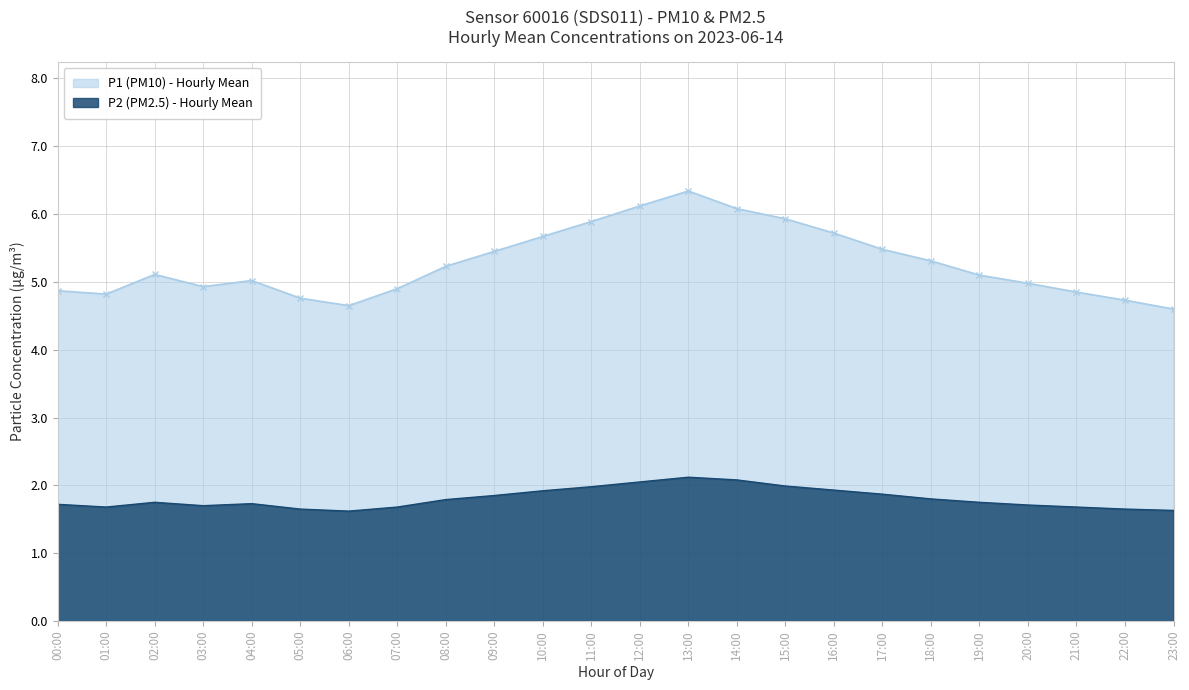

True or false: P2 (PM2.5) - Hourly Mean and P1 (PM10) - Hourly Mean cross at least once.

False